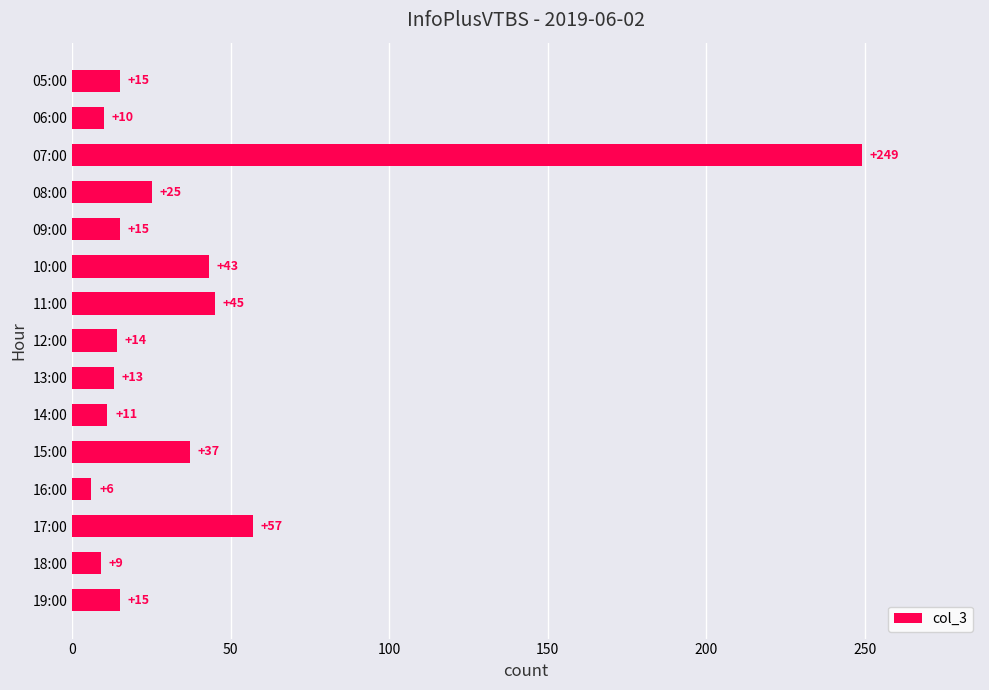

What is the change in value from 13:00 to 19:00?

+2